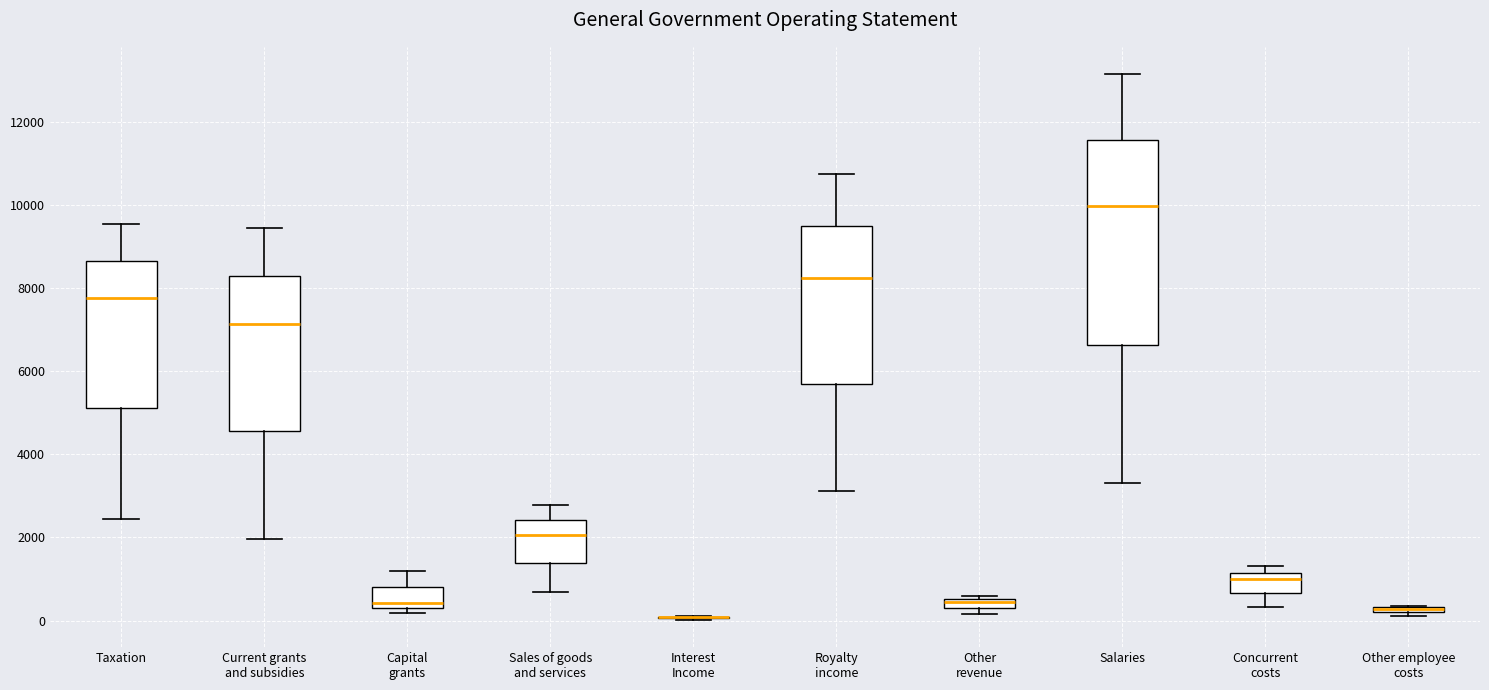

Where is the upper edge of the box for Royalty income on the y-axis? The values are not printed on the chart, so give them approximately, as read against the axis.

9400